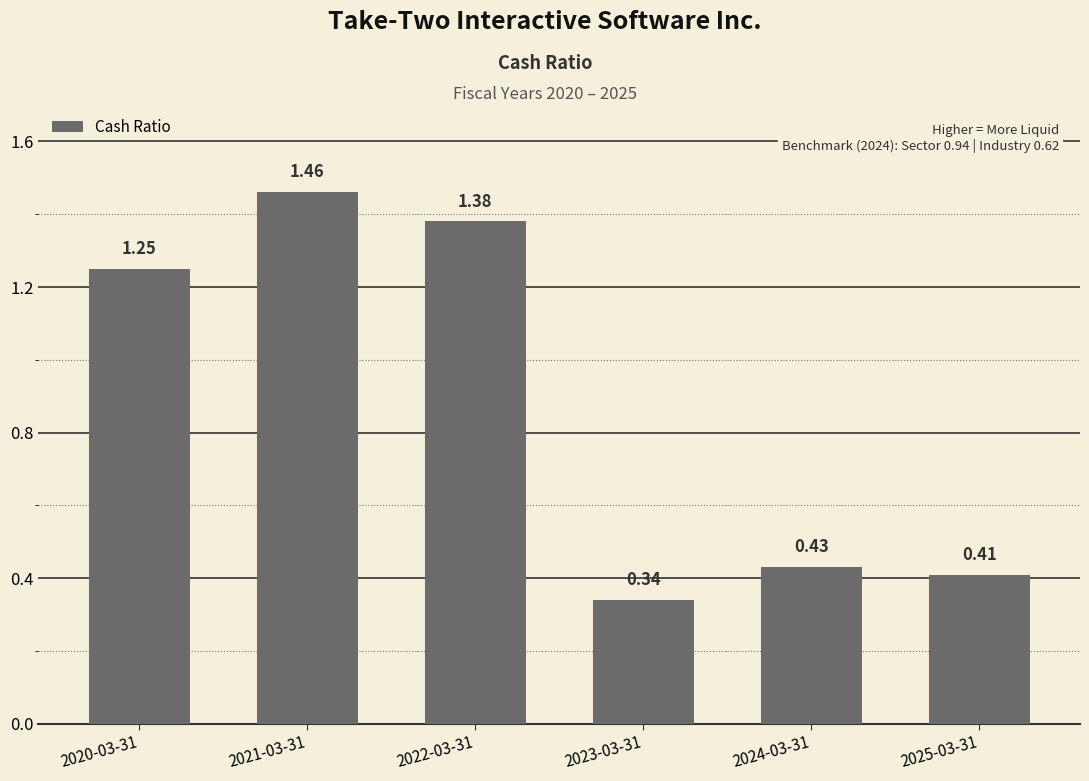

What is the label of the 4th bar from the right?

2022-03-31